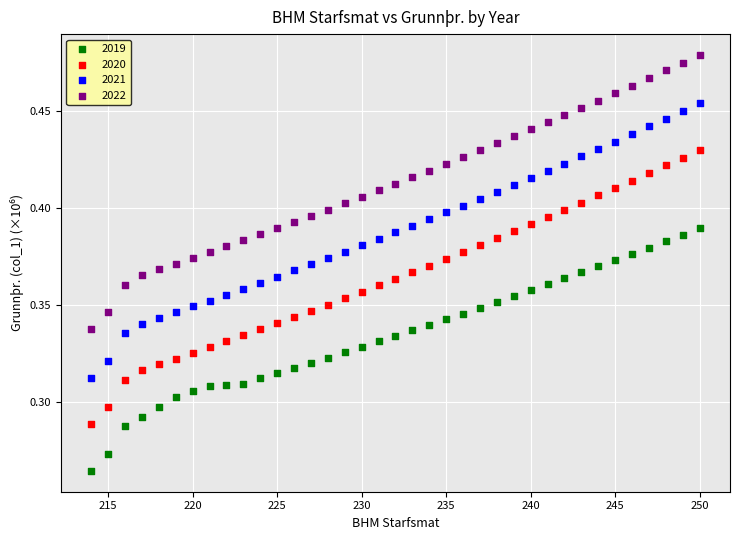

What are all the series names shown in the legend?

2019, 2020, 2021, 2022